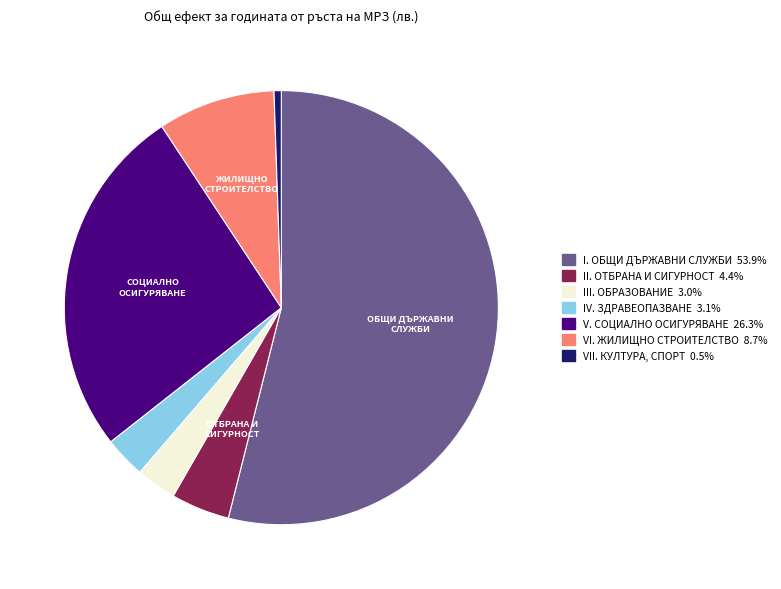

Combined, do IV. ЗДРАВЕОПАЗВАНЕ and II. ОТБРАНА И СИГУРНОСТ account for over 50%?

No